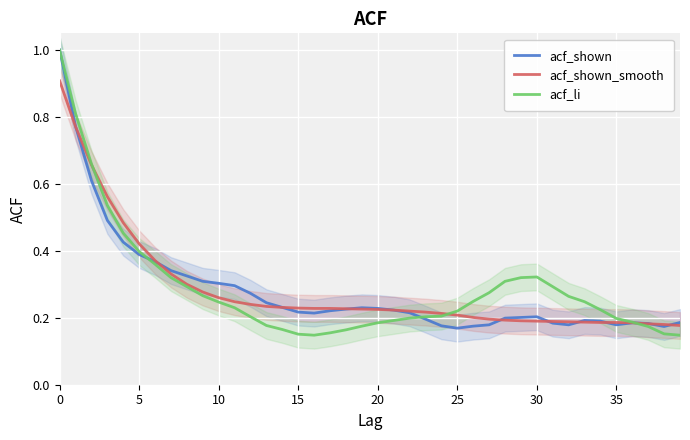

What is the maximum value for acf_shown?

1.0